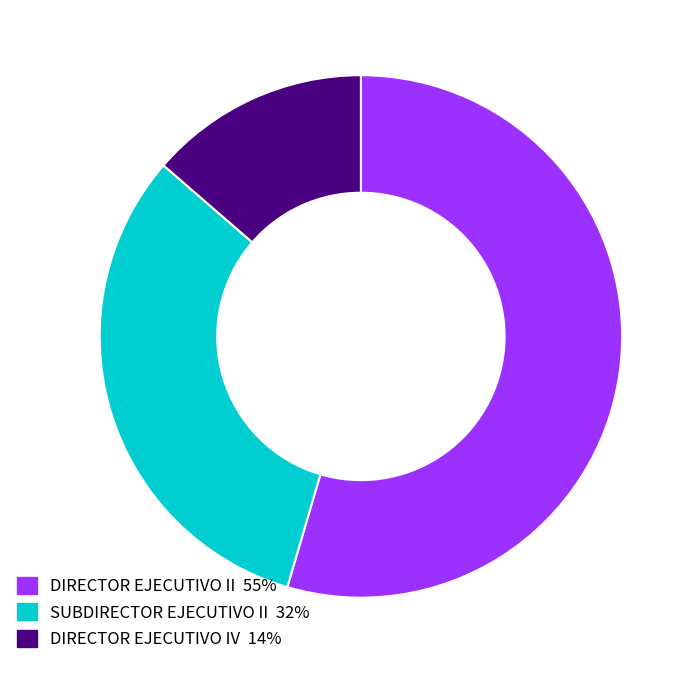

True or false: DIRECTOR EJECUTIVO II accounts for 44% of the total.

False